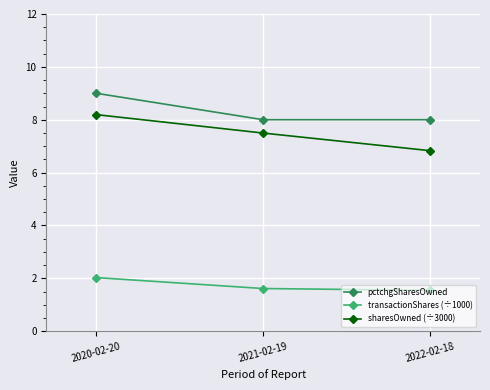

What position from the right is 2020-02-20?

3